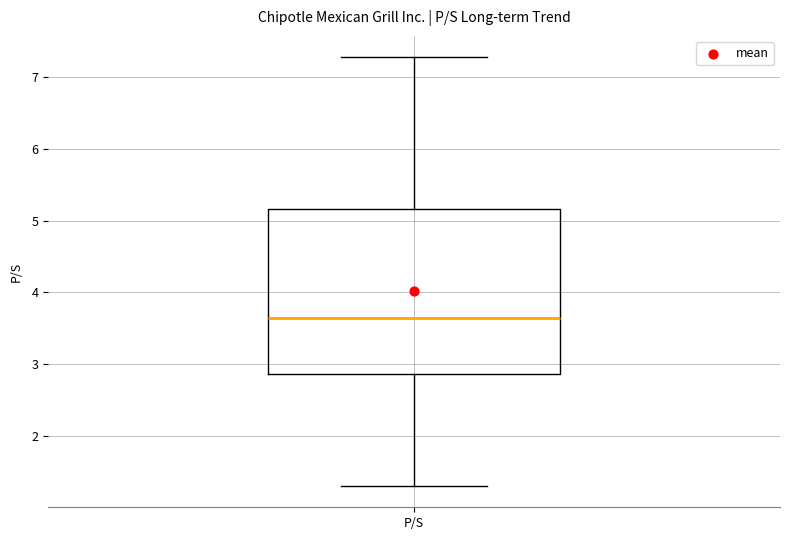

Read this box plot against the y-axis: the position of the median line, the range covered by the box, and the ends of both whiskers. The values are not printed on the chart, so give them approximately, as read against the axis.

median 3.6, box 2.9 to 5.2, whiskers 1.3 to 7.3